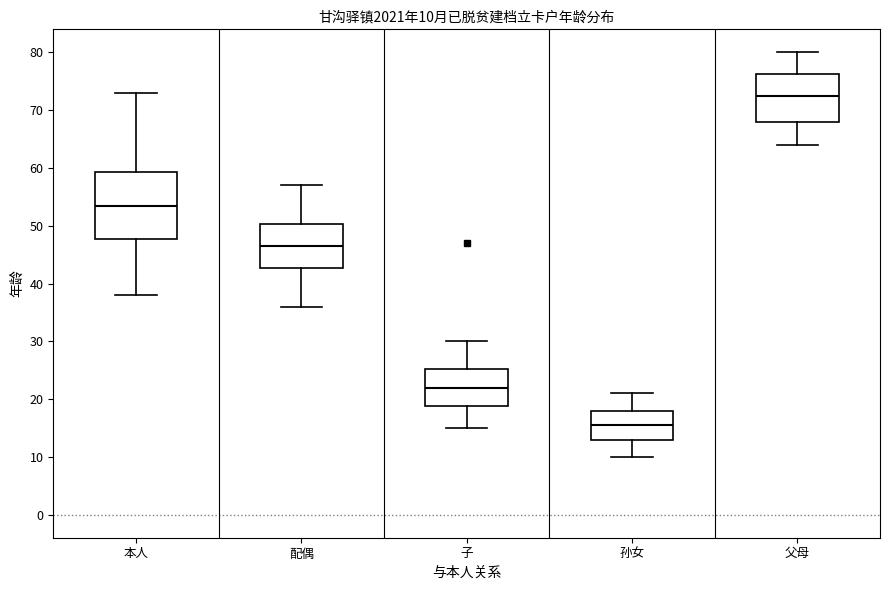

Which box is the tallest, from its lower edge to its upper edge?

本人